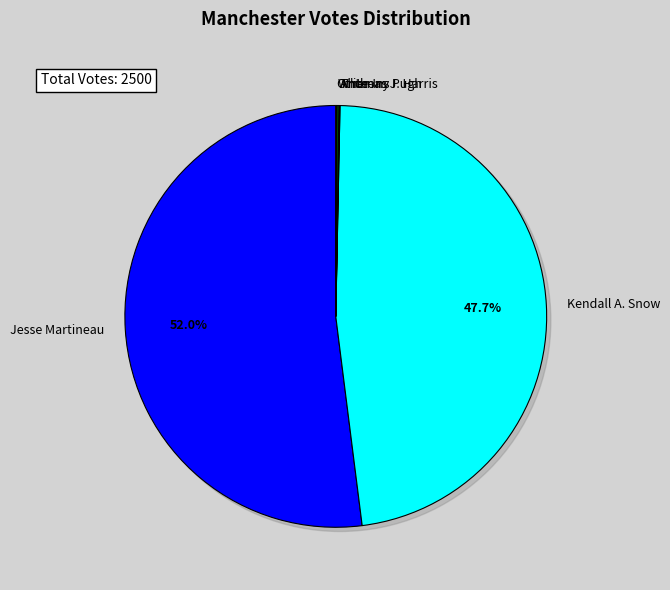

To the nearest percent, what is the average slice percentage?

17%